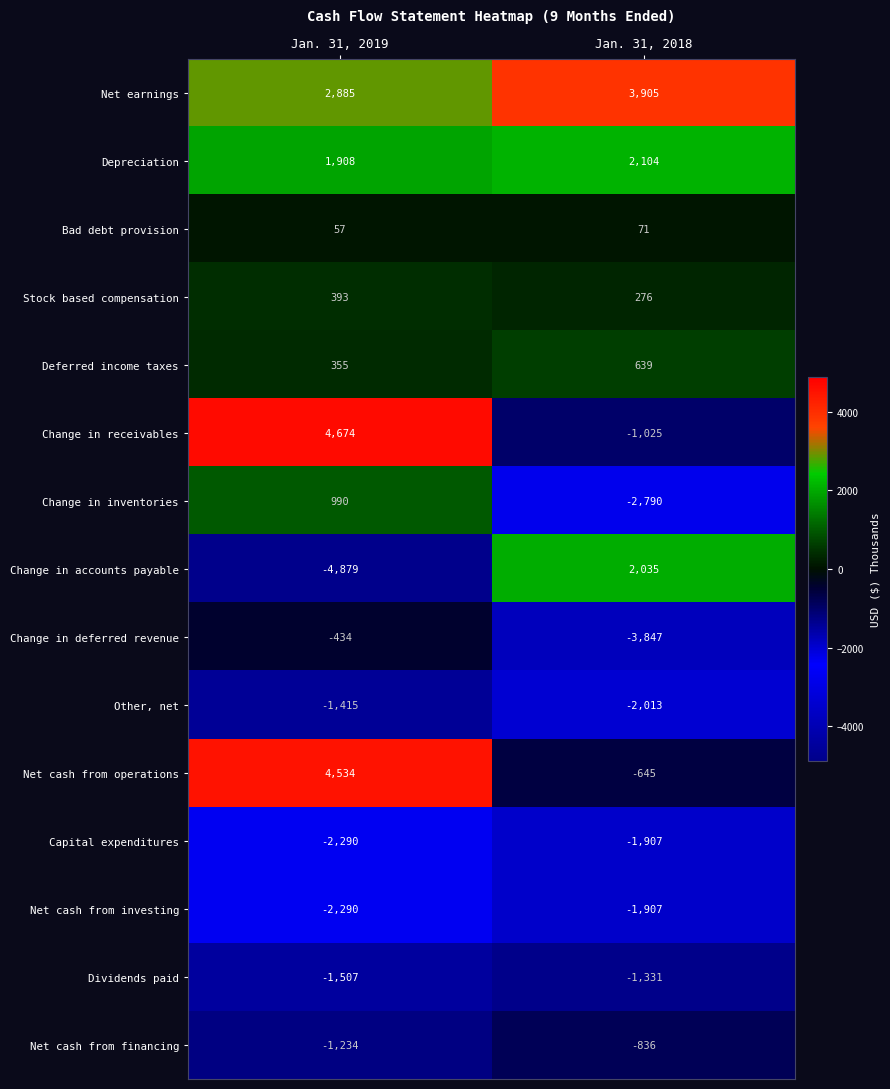

True or false: Net earnings has a value of 2885 at Jan. 31, 2019.

True